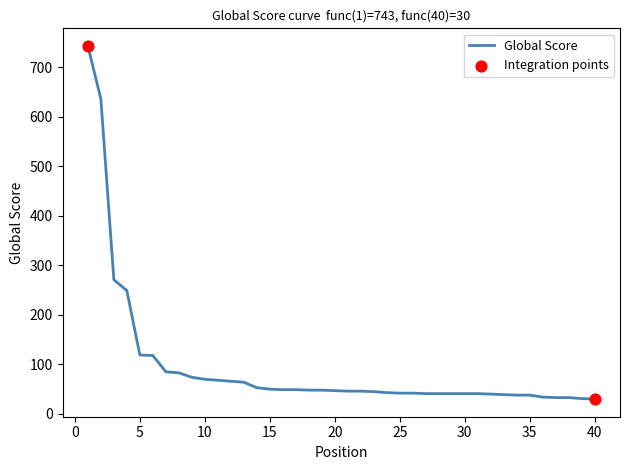

What is the minimum value shown in the chart?

30